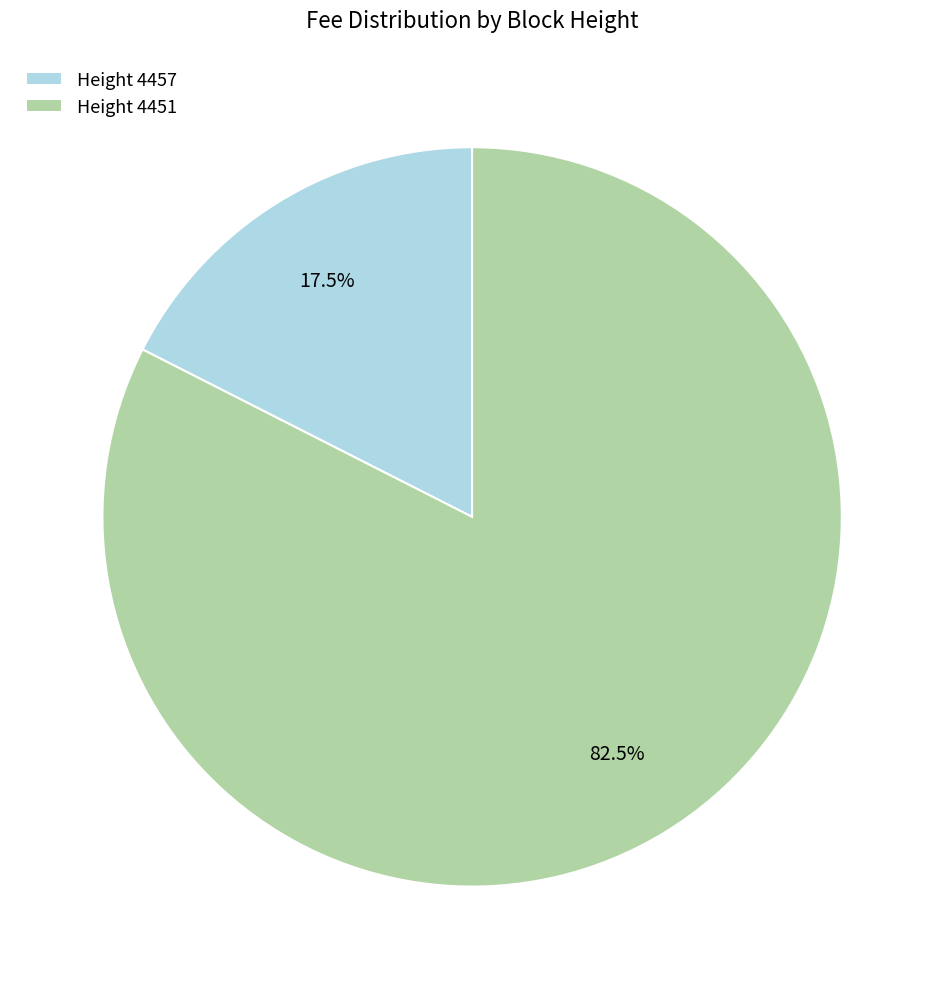

Rank the categories by value from highest to lowest.

Height 4451, Height 4457